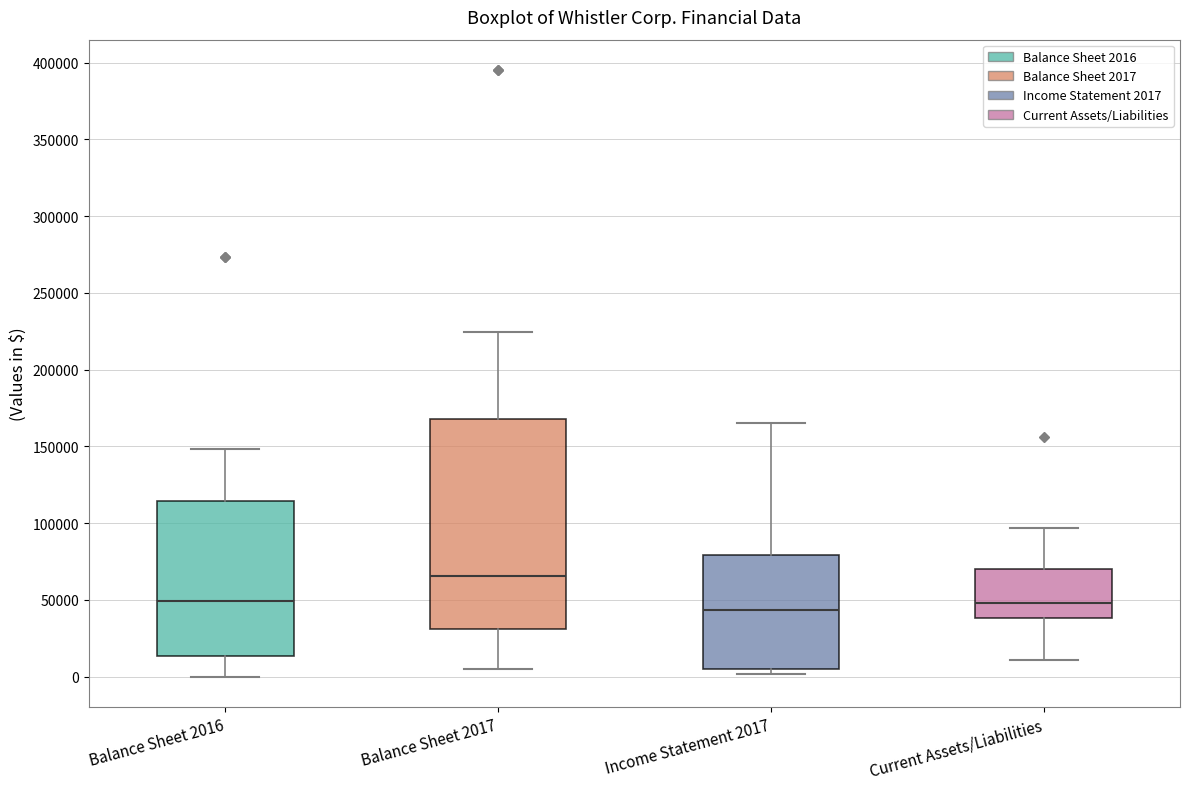

Where does the median line of the box for Balance Sheet 2016 sit on the y-axis? The values are not printed on the chart, so give them approximately, as read against the axis.

50000